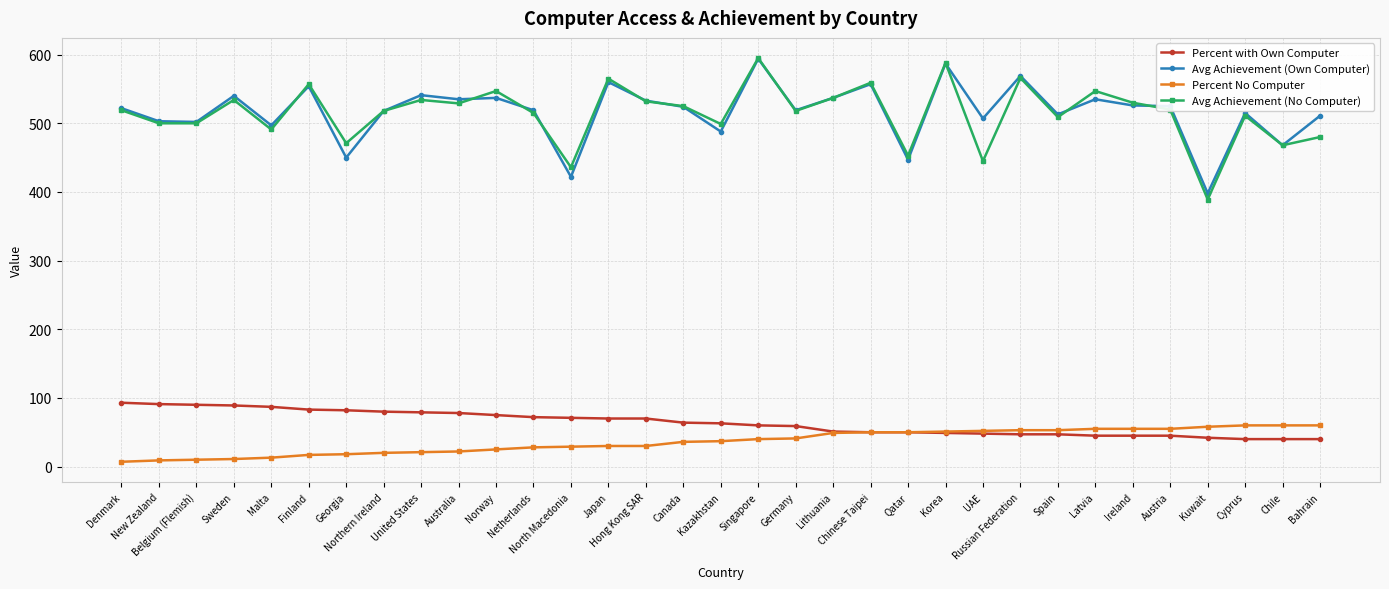

Which series has the largest range (max minus min)?

Avg Achievement (No Computer)